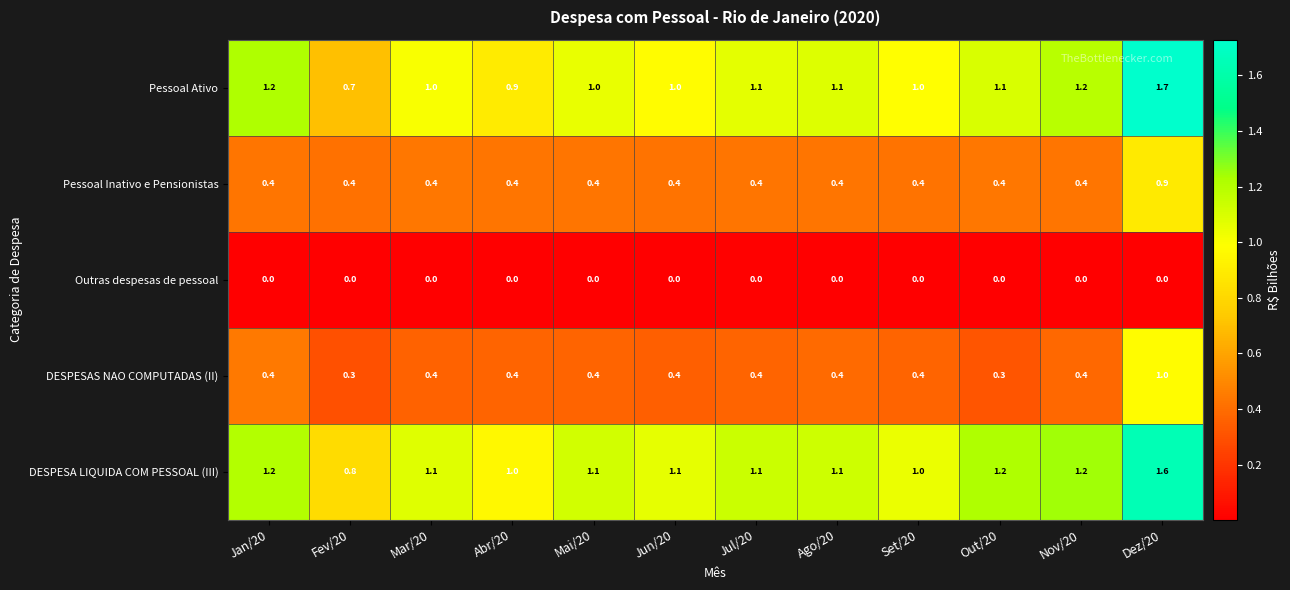

The value of DESPESAS NAO COMPUTADAS (II) at Ago/20 is 0.4. True or false?

True